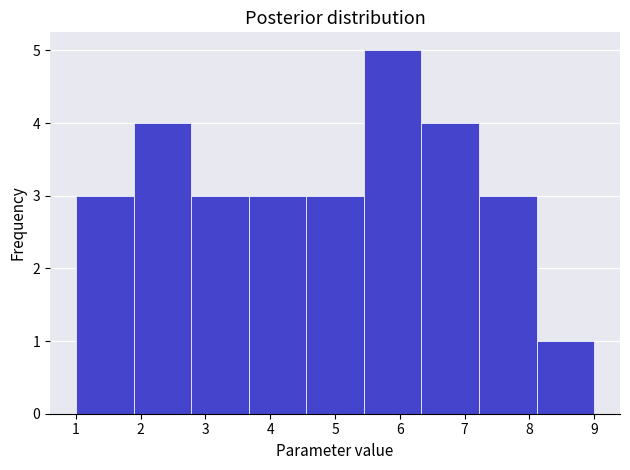

Over which range of the x-axis is the bar tallest?

5.4 to 6.3